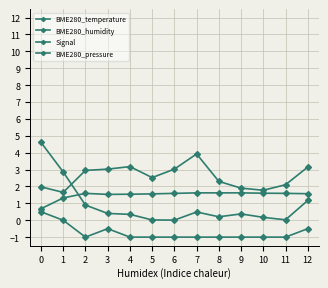

After their last crossing, which series has the higher values: BME280_pressure or BME280_humidity?

BME280_humidity